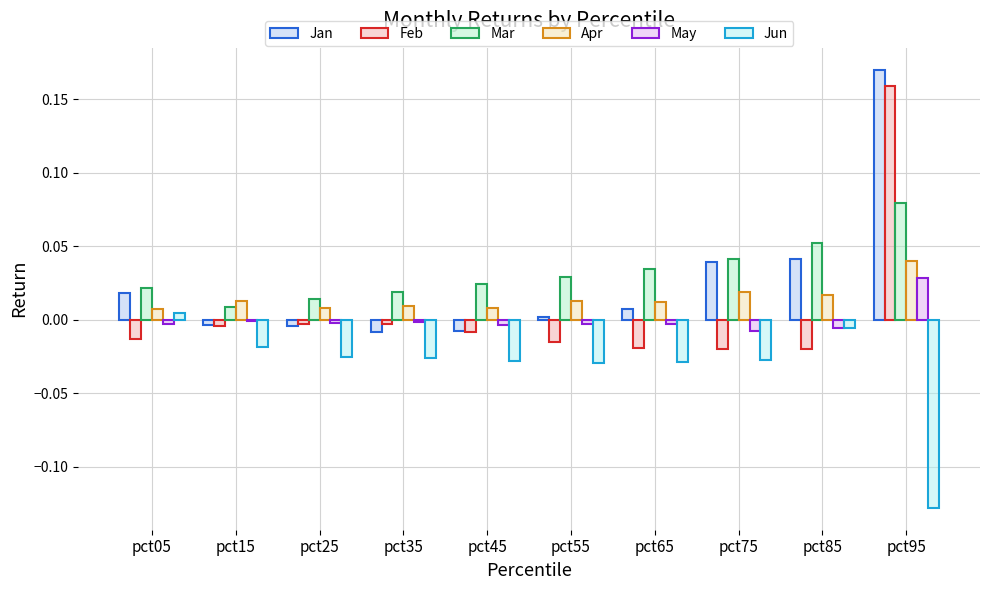

The value of Feb at pct55 is -0.0. True or false?

True